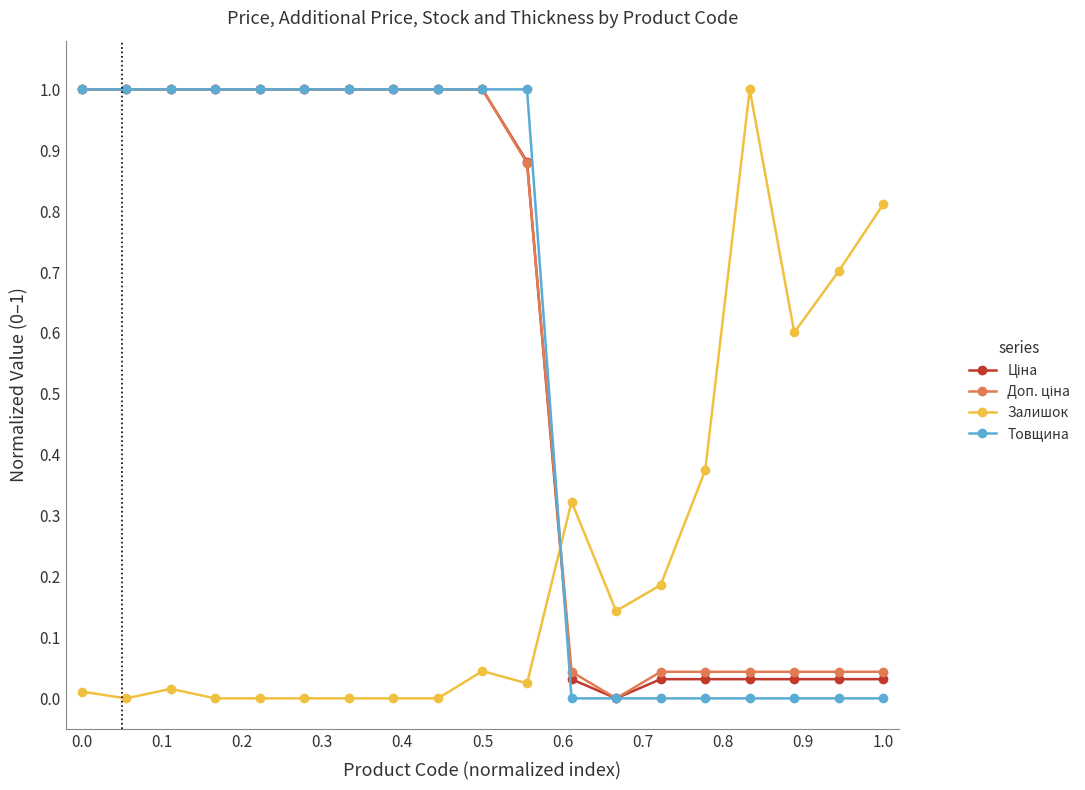

What is the maximum value for Залишок?

1.0